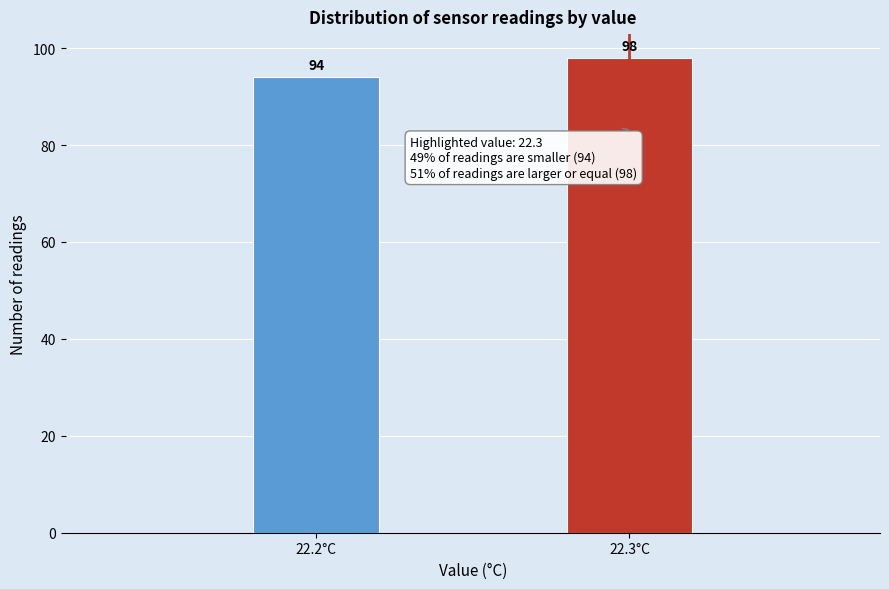

Reading left to right, extract all data points from this chart.

22.2°C=94	22.3°C=98